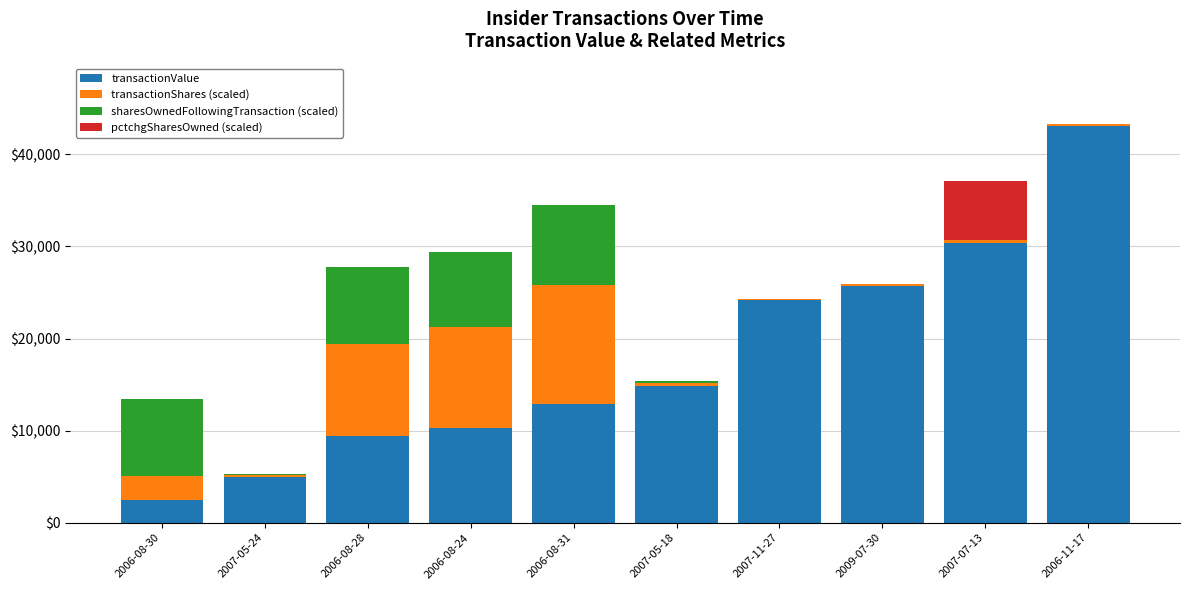

What is the maximum value for transactionValue?

43091.0